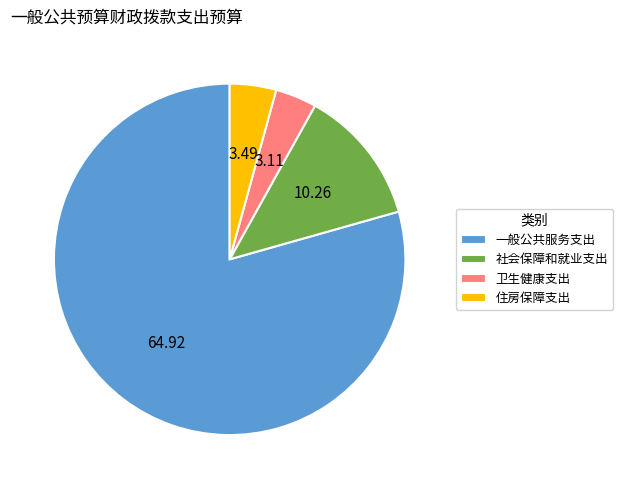

Which slice represents more than half of the pie?

一般公共服务支出